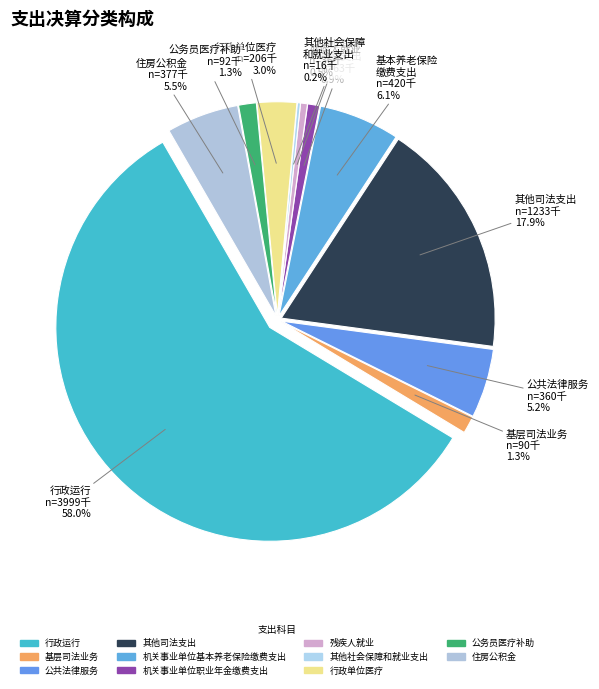

Which category has the smallest portion of the pie?

其他社会保障和就业支出